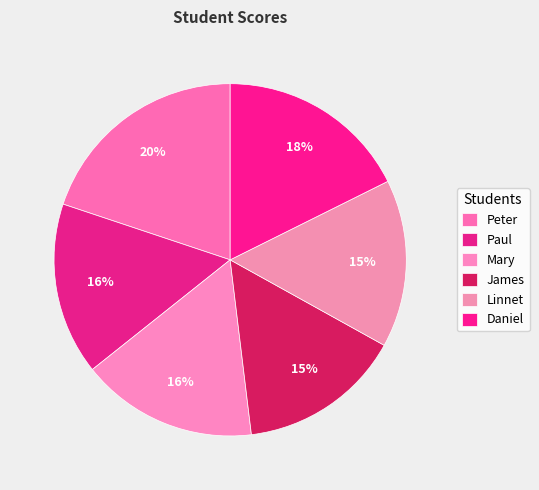

Count the number of slices in the pie.

6